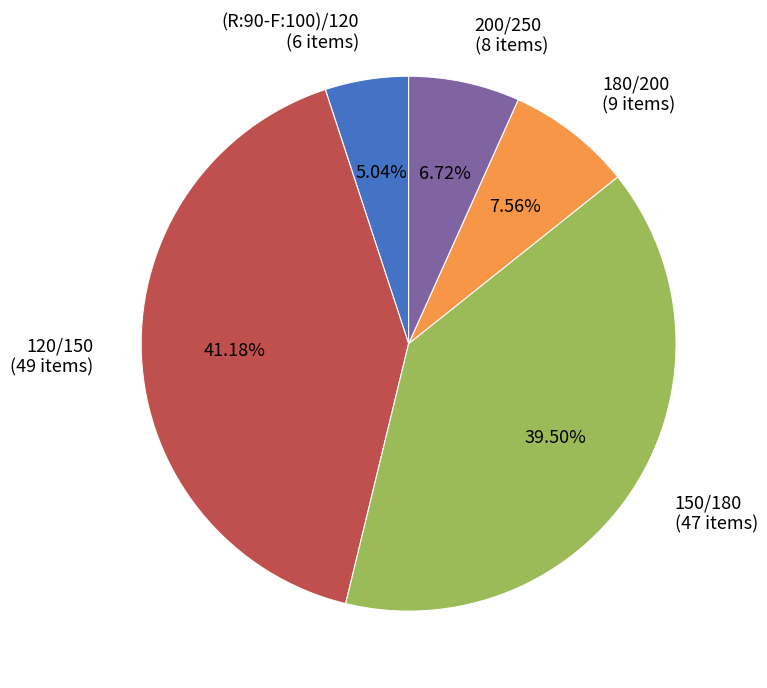

Does (R:90-F:100)/120 represent more than half of the total?

No